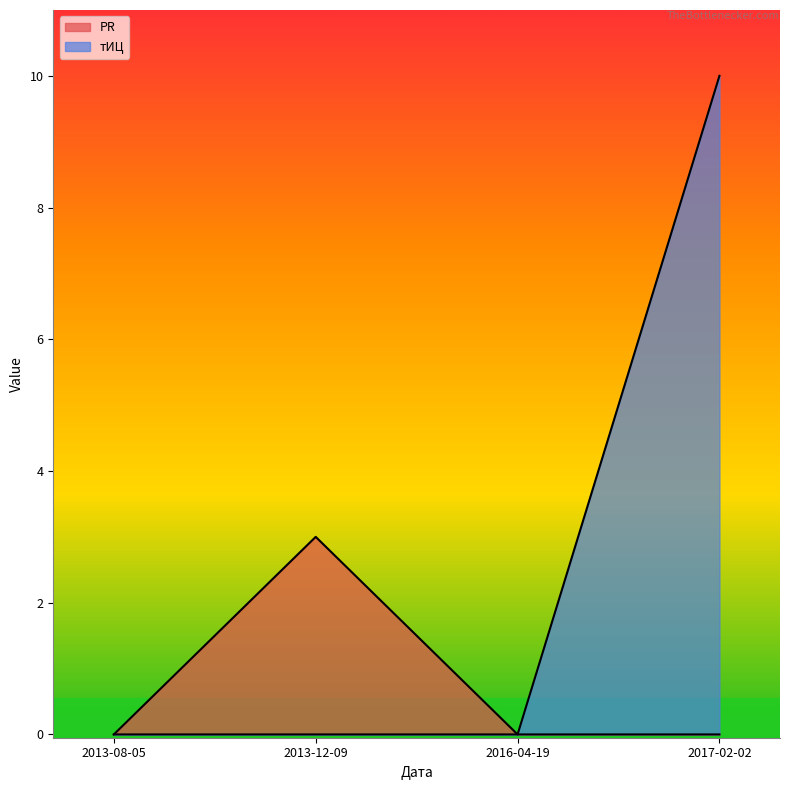

The value of PR at 2017-02-02 is 0. True or false?

True